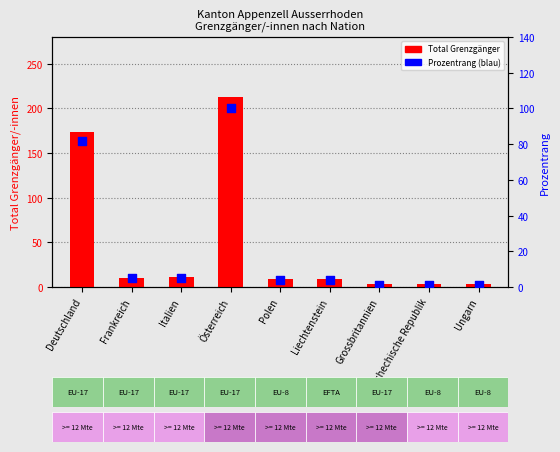

Which series reaches the minimum Y coordinate?

Prozentrang